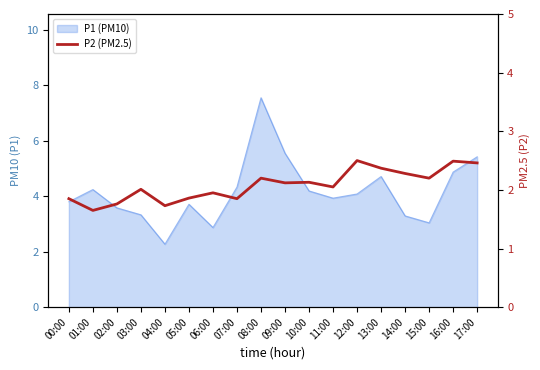

Which category has the lowest value across all series?

01:00